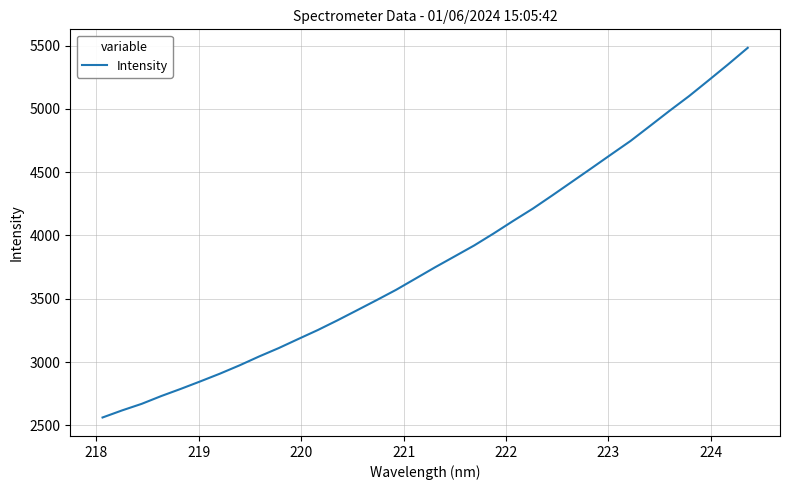

What is the maximum value shown in the chart?

5482.1